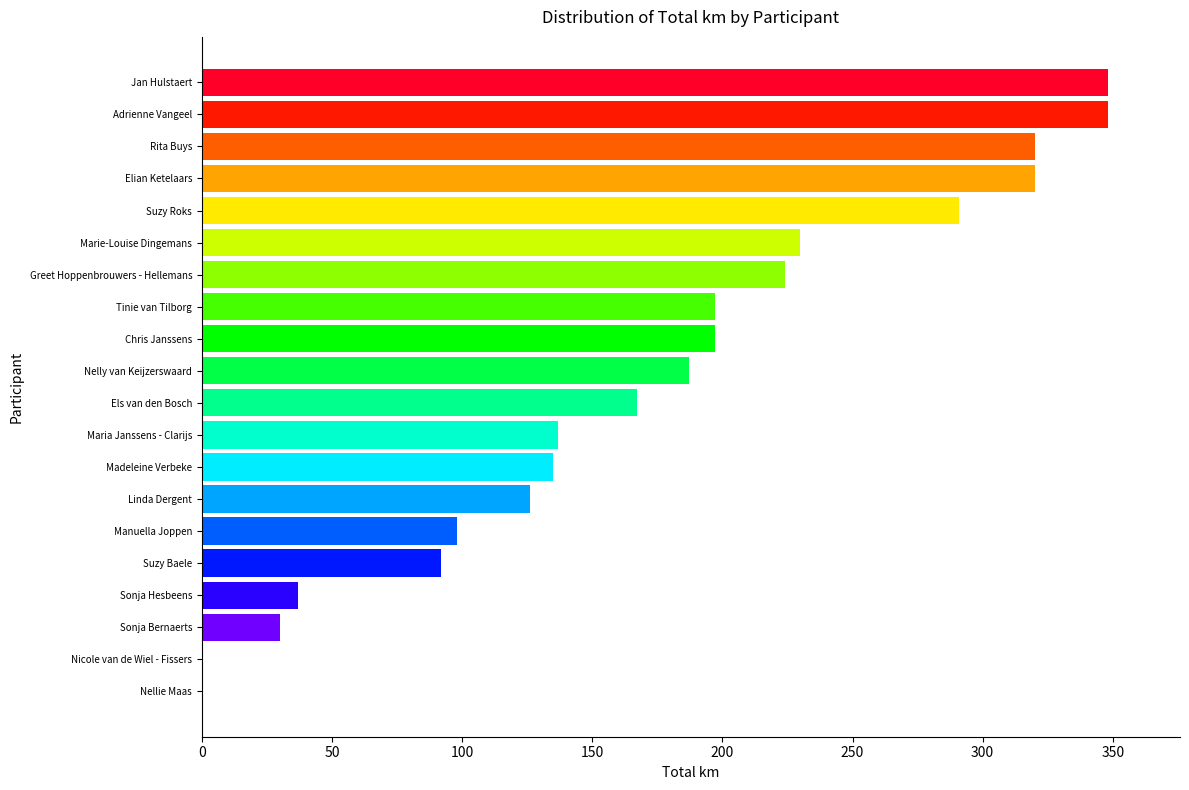

The chart shows a value of 0 at Nellie Maas. True or false?

True